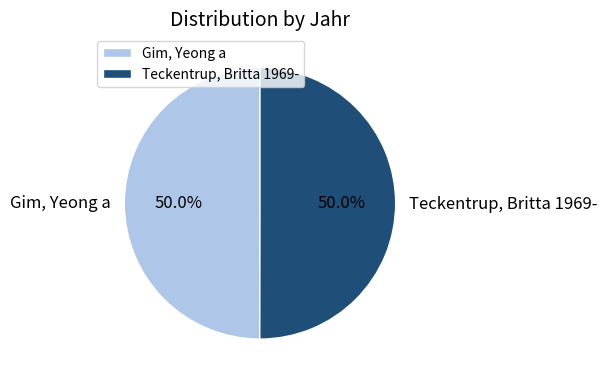

What percentage do Gim, Yeong a and Teckentrup, Britta 1969- together represent?

100.0%